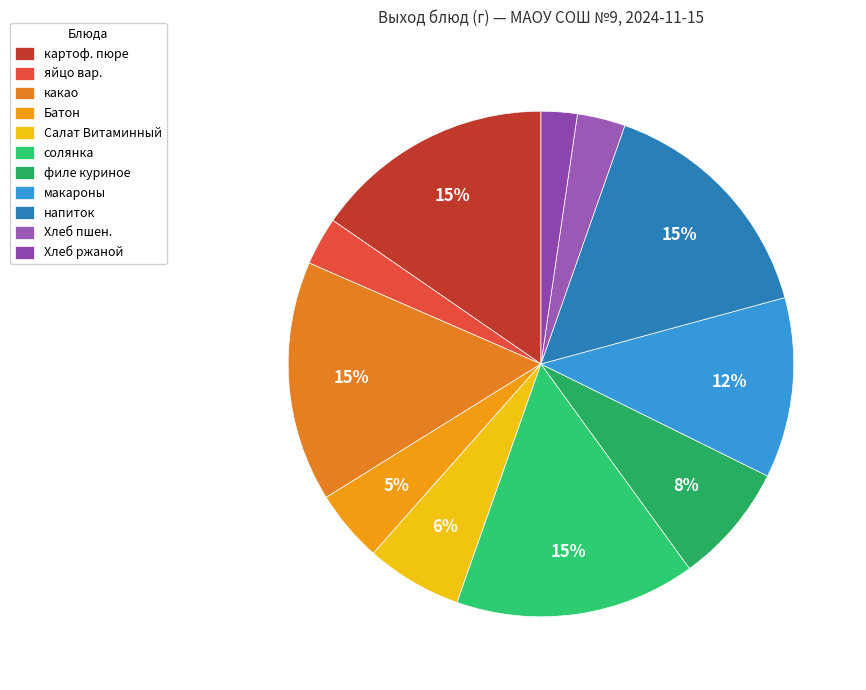

How many slices are in this pie chart?

11